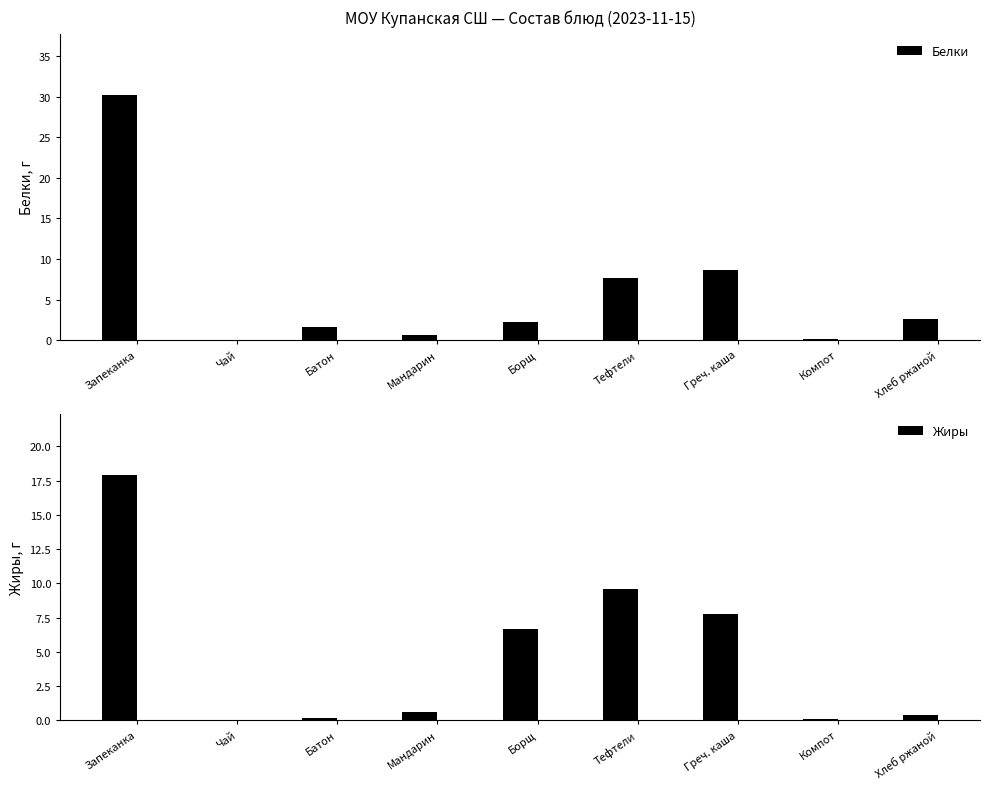

At which category is the sum across all series the highest?

Запеканка